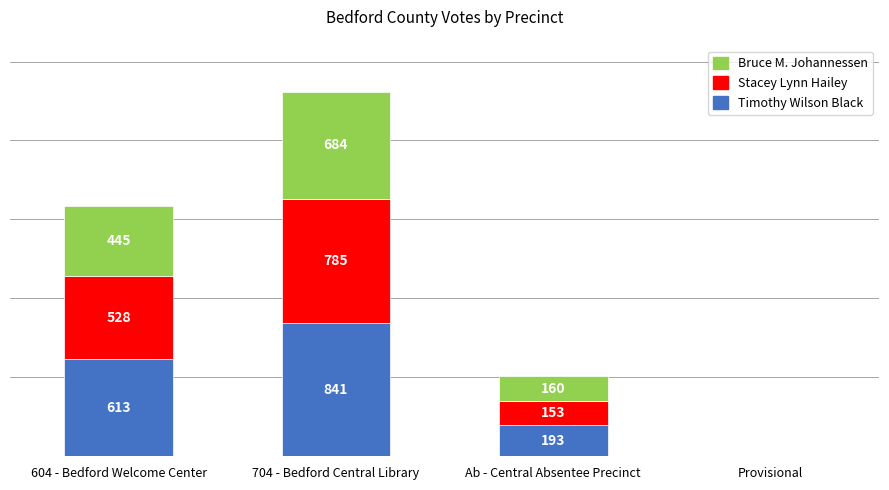

At which label does Timothy Wilson Black reach its peak?

704 - Bedford Central Library